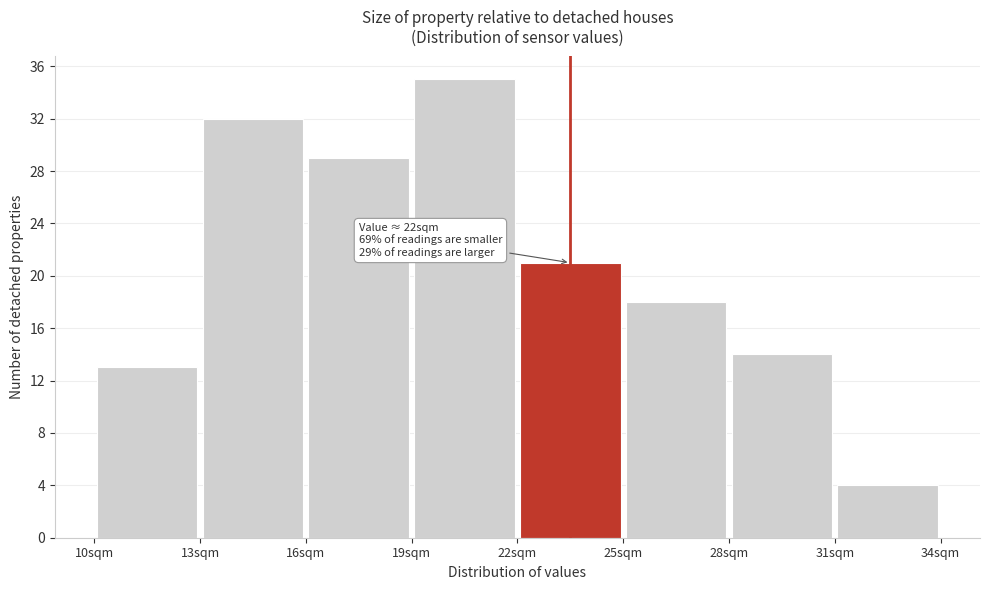

Which range on the x-axis has the tallest bar?

19 to 22